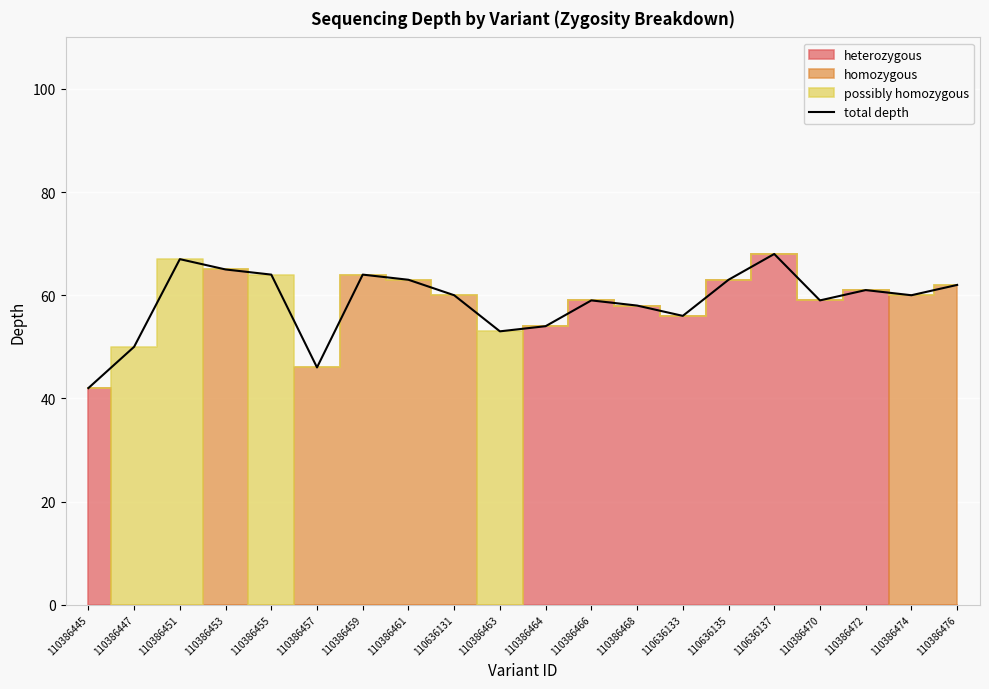

How many points are higher than both their immediate neighbors (excluding endpoints)?

5